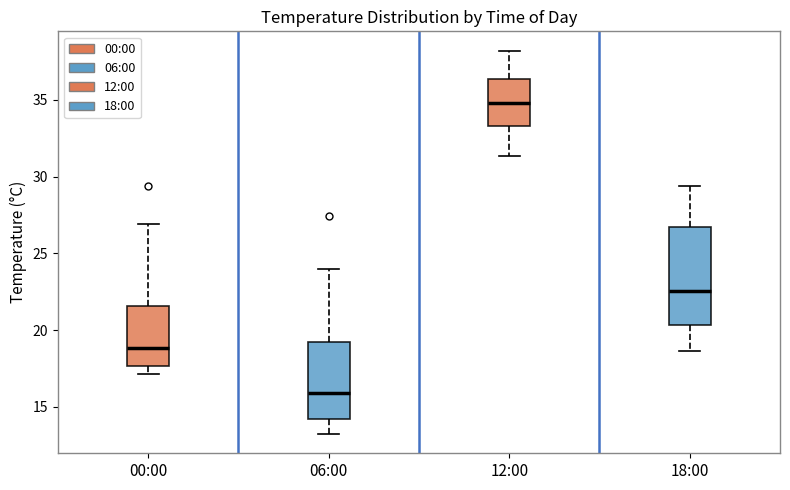

Reading left to right, transcribe this box plot: for each box, give where its median line is, the range the box spans, and where its two whiskers end, as read against the y-axis. The values are not printed on the chart, so give them approximately, as read against the axis.

00:00: median 19.0, box 17.5 to 21.5, whiskers 17.0 to 27.0
06:00: median 16.0, box 14.0 to 19.0, whiskers 13.0 to 24.0
12:00: median 35.0, box 33.5 to 36.5, whiskers 31.5 to 38.0
18:00: median 22.5, box 20.5 to 26.5, whiskers 18.5 to 29.5